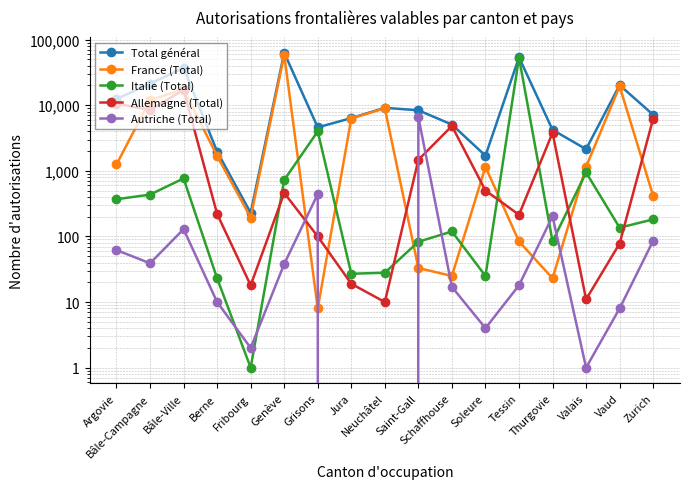

How many categories are shown in the chart?

17